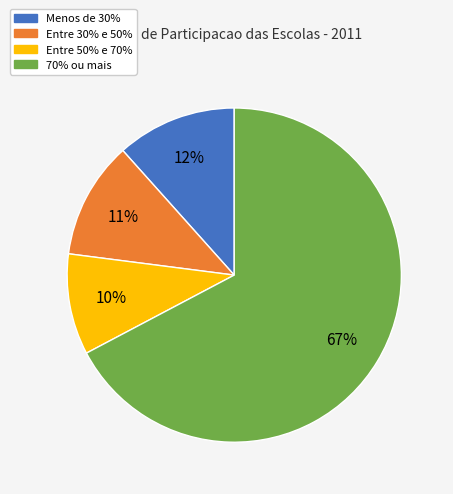

Combined, do Menos de 30% and Entre 50% e 70% account for over 50%?

No